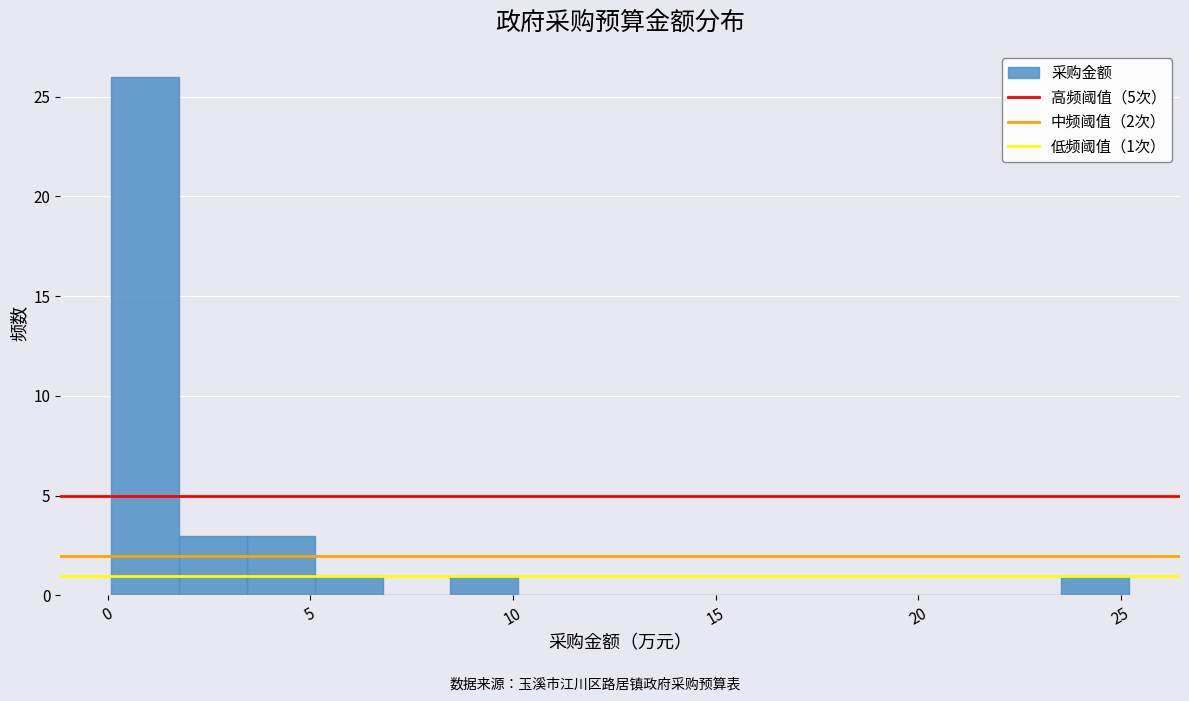

Around what value on the x-axis is the tallest bar? Give the approximate position of its centre, as read against the axis.

1.0